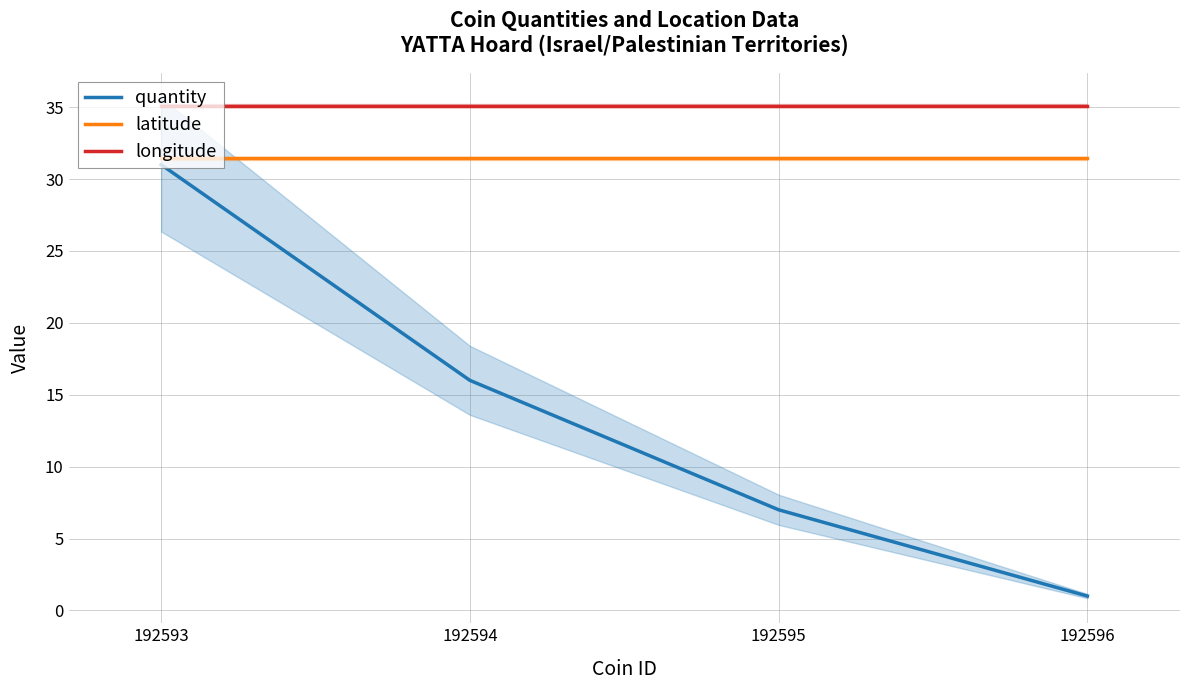

True or false: longitude and latitude intersect in this chart.

False